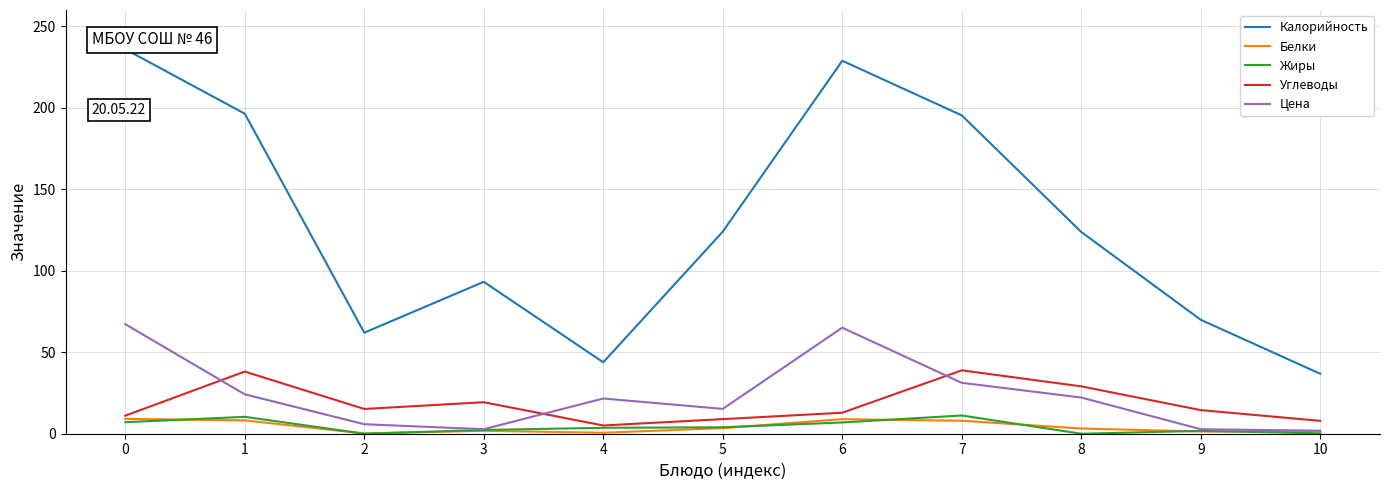

True or false: Углеводы has a value of 12.9 at 6.

True